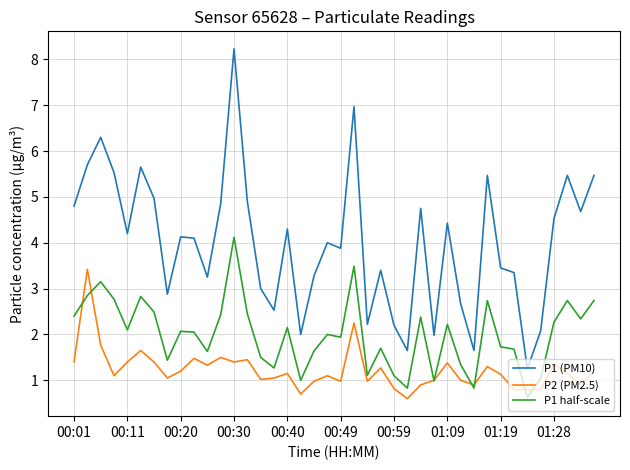

Which series has the largest range (max minus min)?

P1 (PM10)